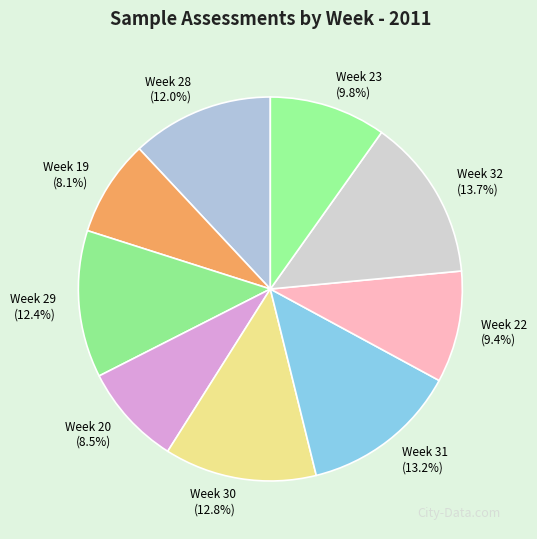

What percentage is the Week 32 slice, to the nearest percent?

14%